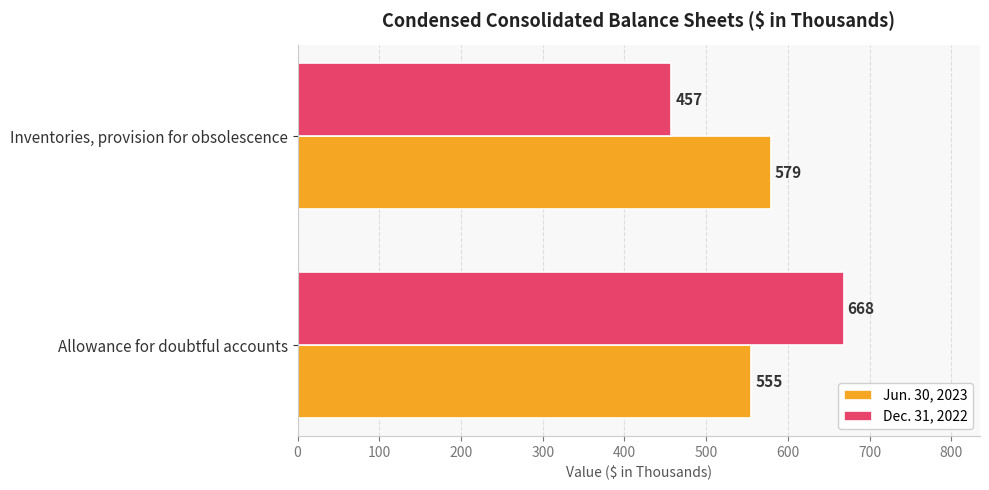

The value of Dec. 31, 2022 at Inventories, provision for obsolescence is 457. True or false?

True